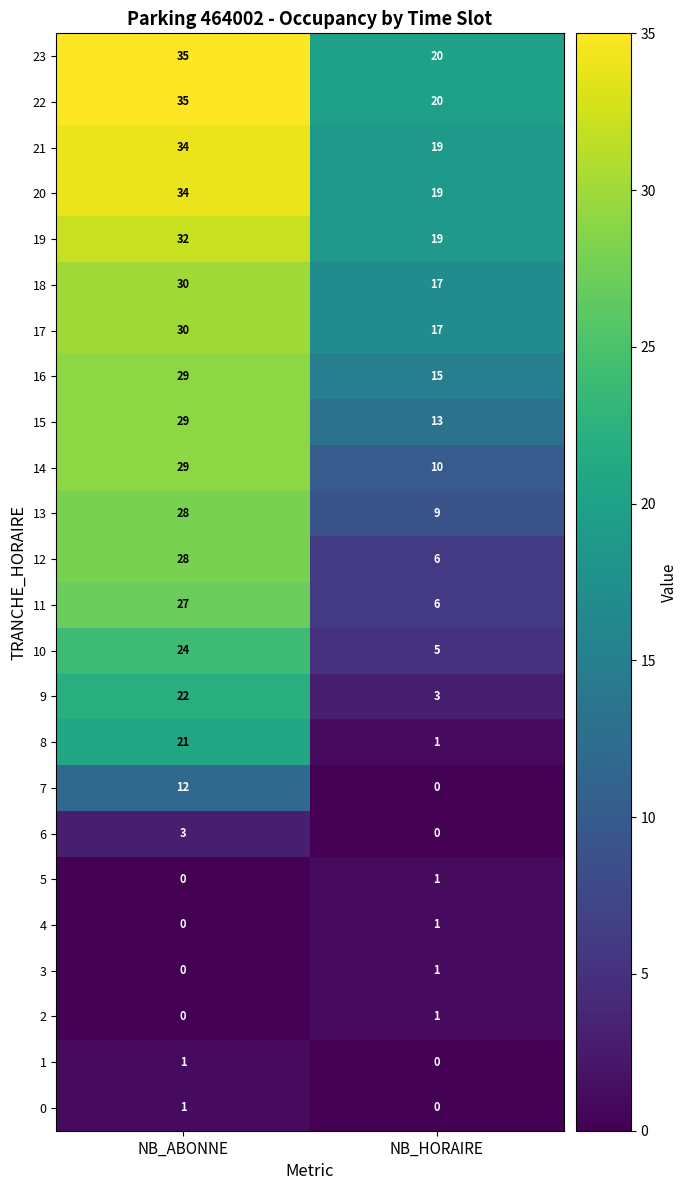

Is it true that 23 equals 35 at NB_ABONNE?

True